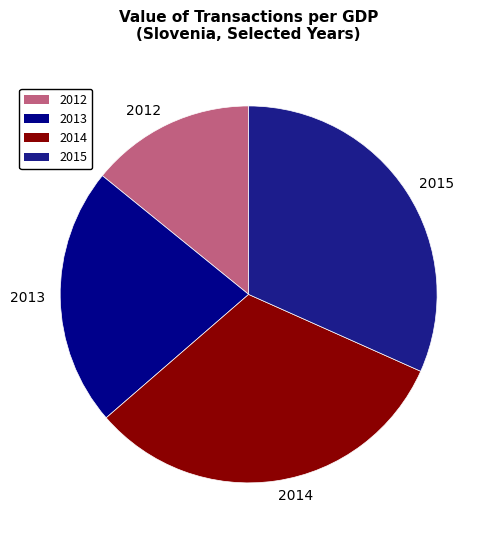

Do 2014 and 2015 together represent more than half of the pie?

Yes